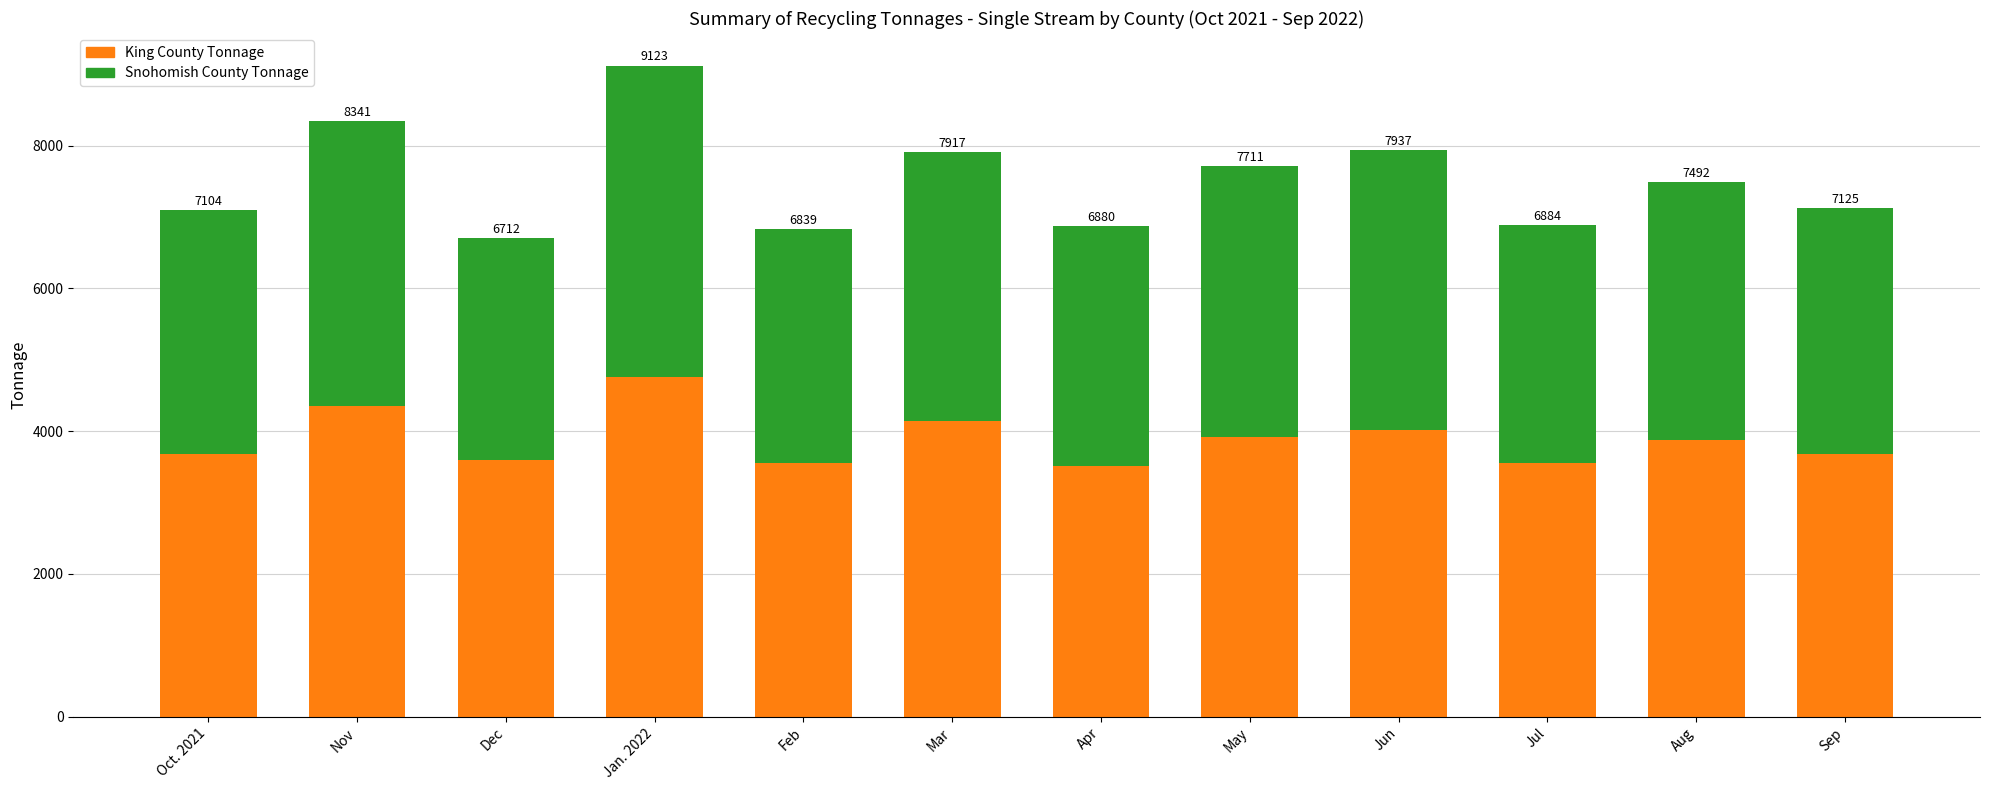

What are all the series names shown in the legend?

King County Tonnage, Snohomish County Tonnage